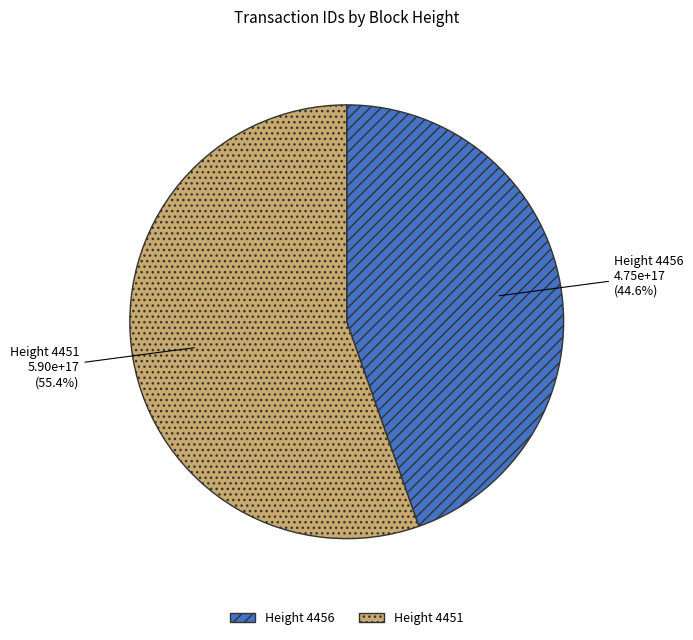

Is the sum of Height 4451 and Height 4456 greater than half?

Yes